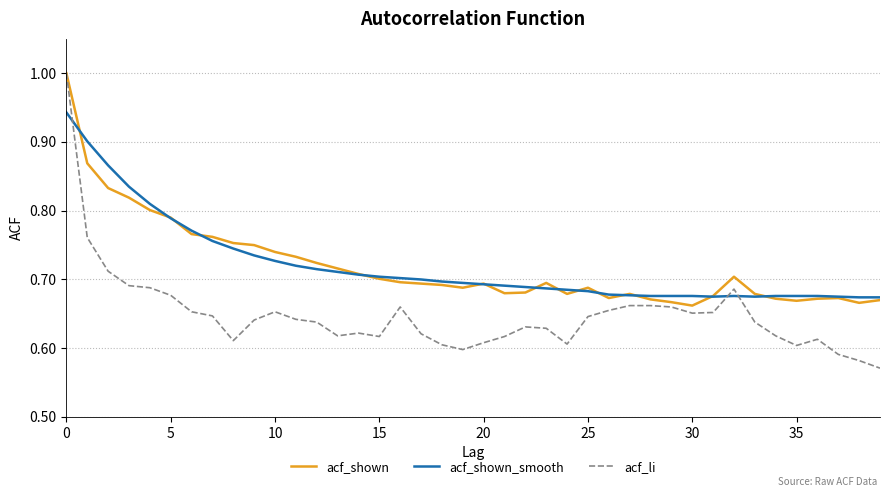

Which series has the widest spread of values?

acf_li